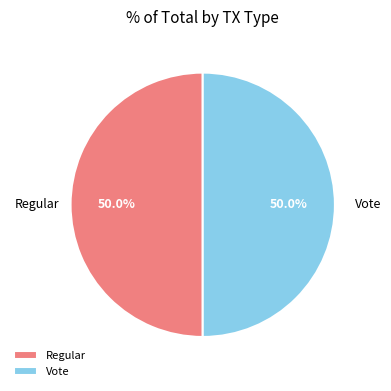

To the nearest percent, what is the combined percentage of Regular and Vote?

100%